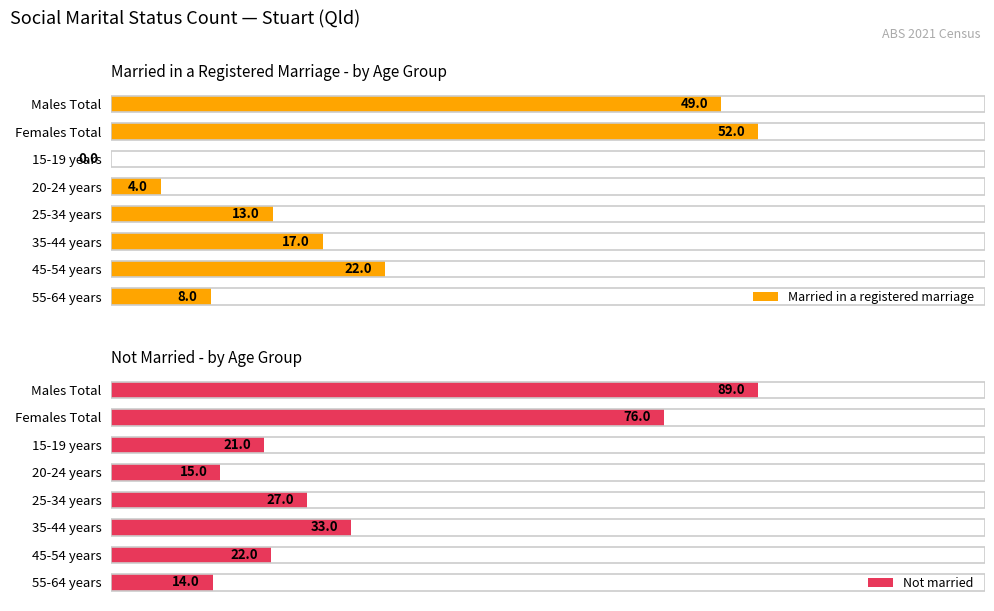

How many series are shown in this chart?

2